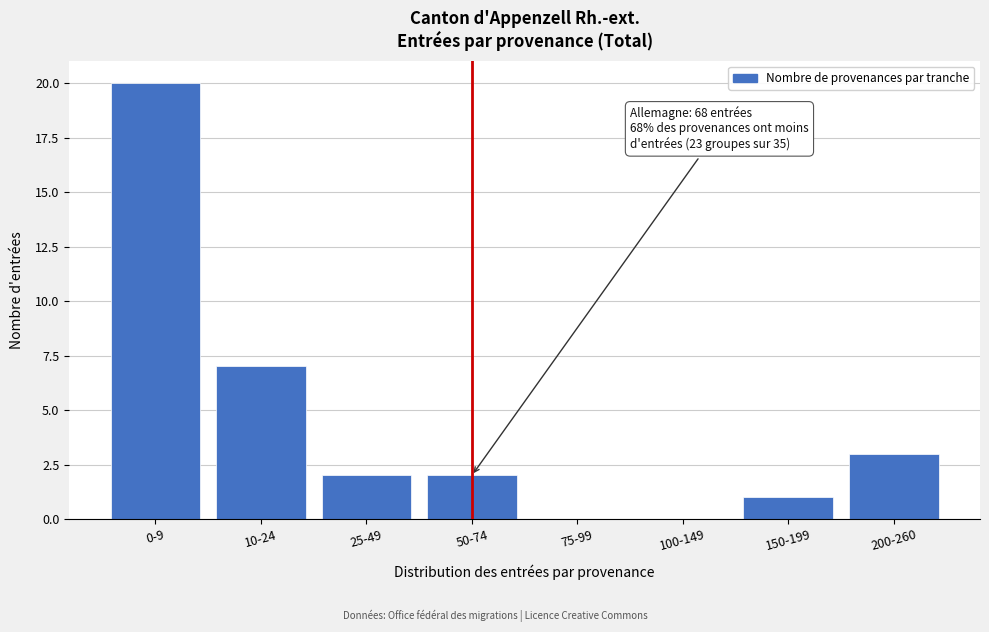

Reading left to right, extract all data points from this chart.

0-9=20	10-24=7	25-49=2	50-74=2	75-99=0	100-149=0	150-199=1	200-260=3